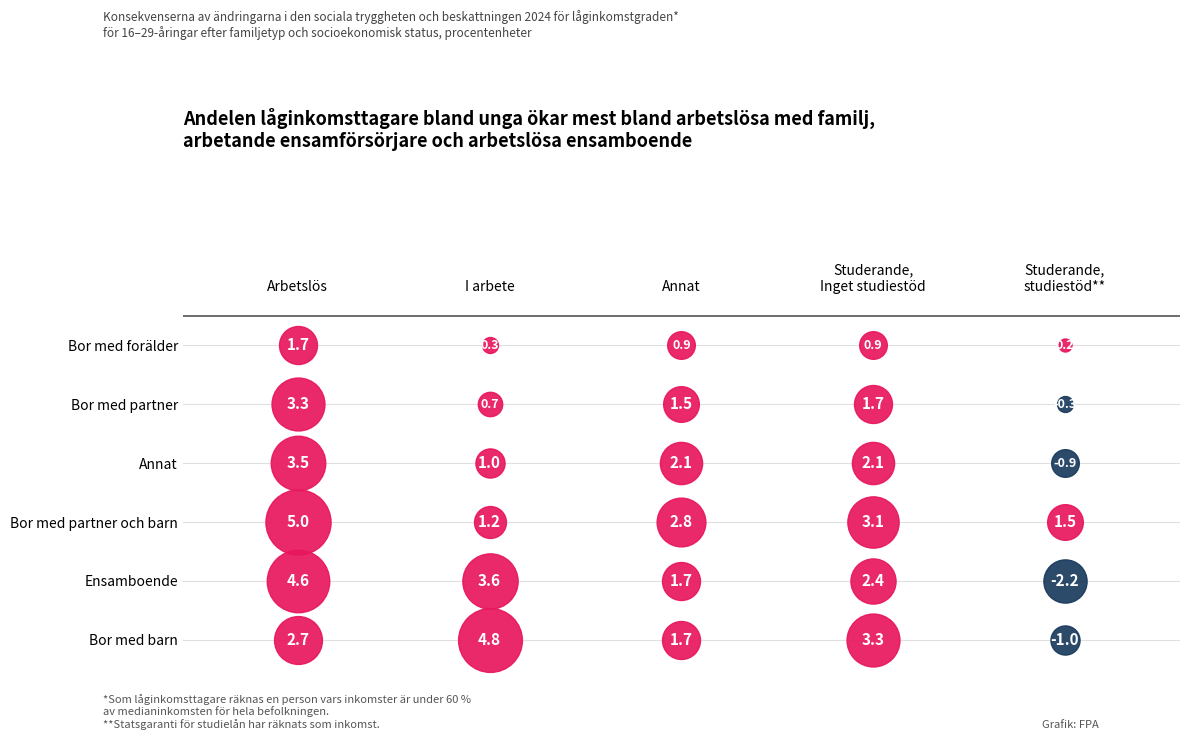

The value at true_F is 6. True or false?

False